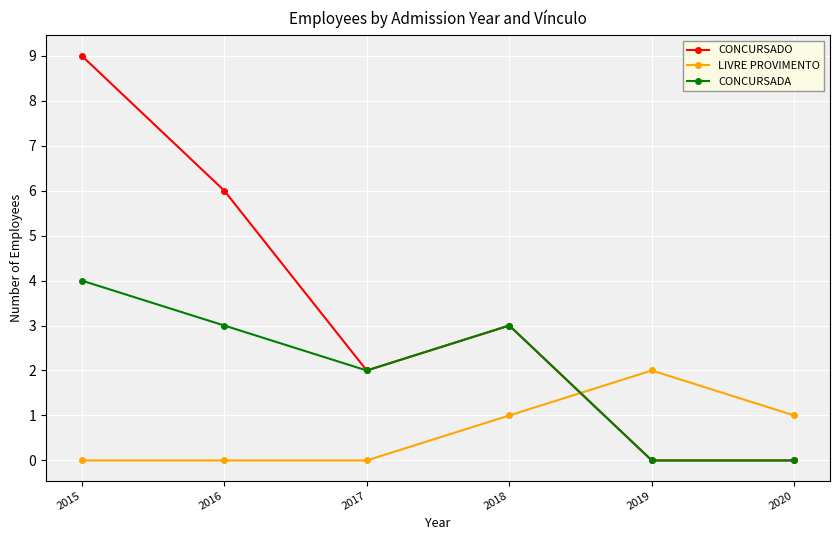

Which label corresponds to the largest value in the chart?

2015